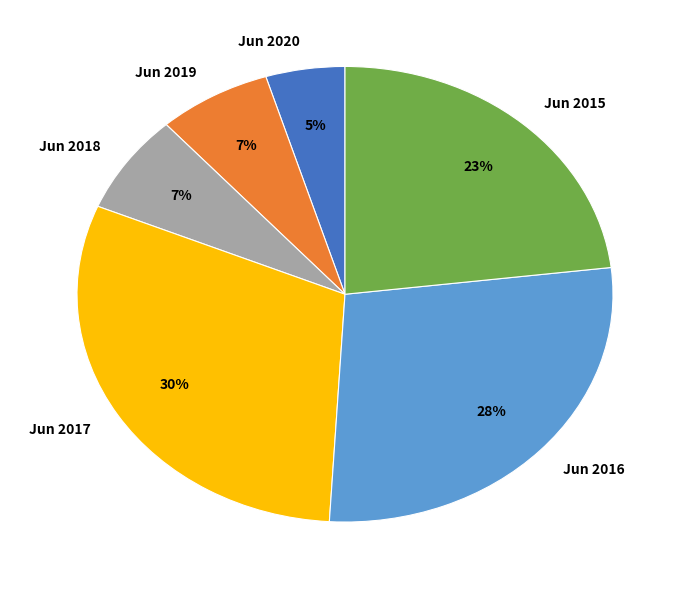

Do Jun 2015 and Jun 2017 together represent more than half of the pie?

Yes